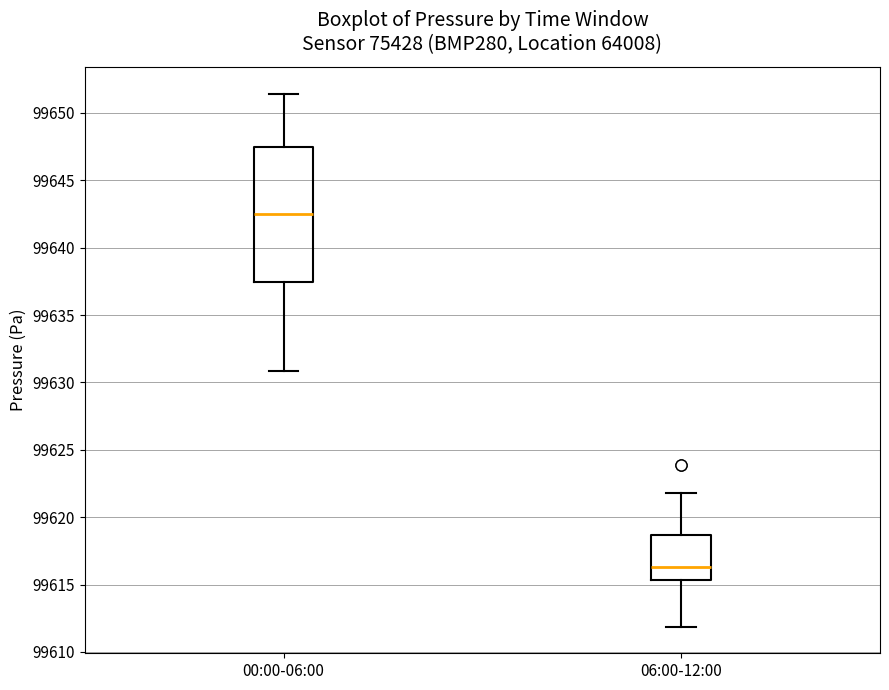

Reading left to right, transcribe this box plot: for each box, give where its median line is, the range the box spans, and where its two whiskers end, as read against the y-axis. The values are not printed on the chart, so give them approximately, as read against the axis.

00:00-06:00: median 99642.5, box 99637.5 to 99647.5, whiskers 99631.0 to 99651.5
06:00-12:00: median 99616.5, box 99615.5 to 99618.5, whiskers 99612.0 to 99622.0